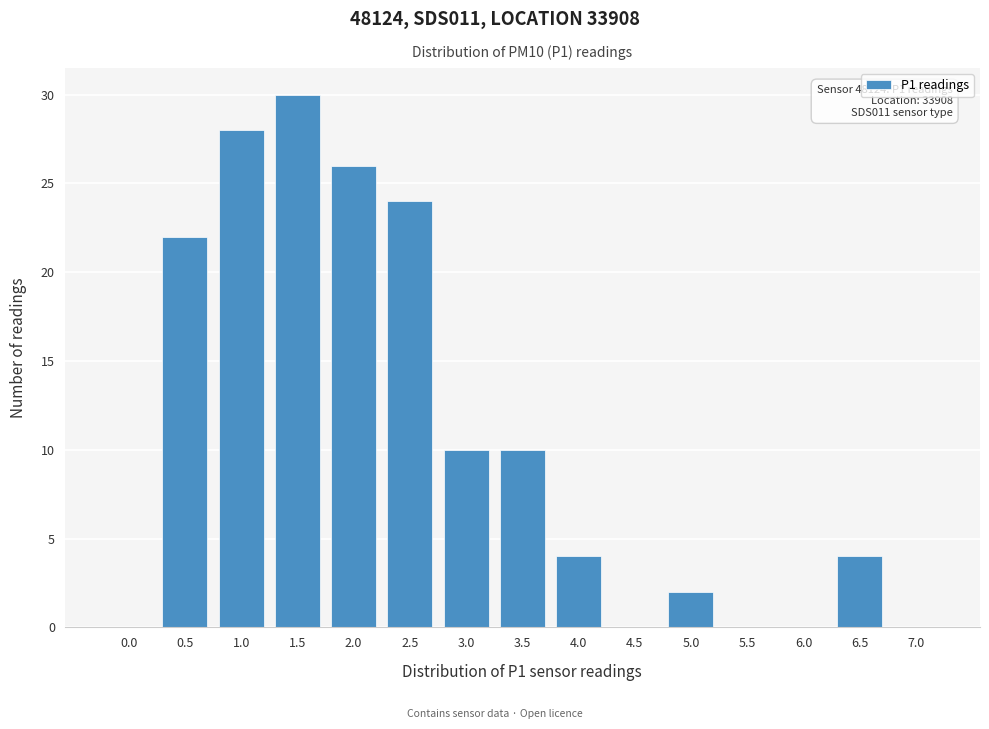

Reading left to right, transcribe all the data shown in this chart.

0.0=0	0.5=22	1.0=28	1.5=30	2.0=26	2.5=24	3.0=10	3.5=10	4.0=4	4.5=0	5.0=2	5.5=0	6.0=0	6.5=4	7.0=0